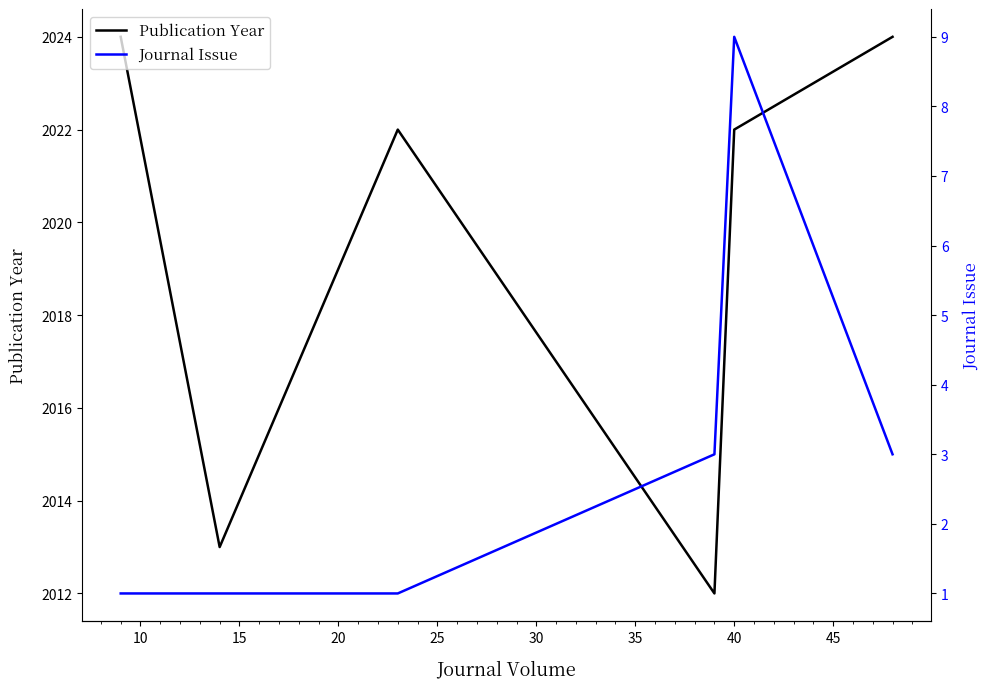

How many categories are shown in the chart?

7